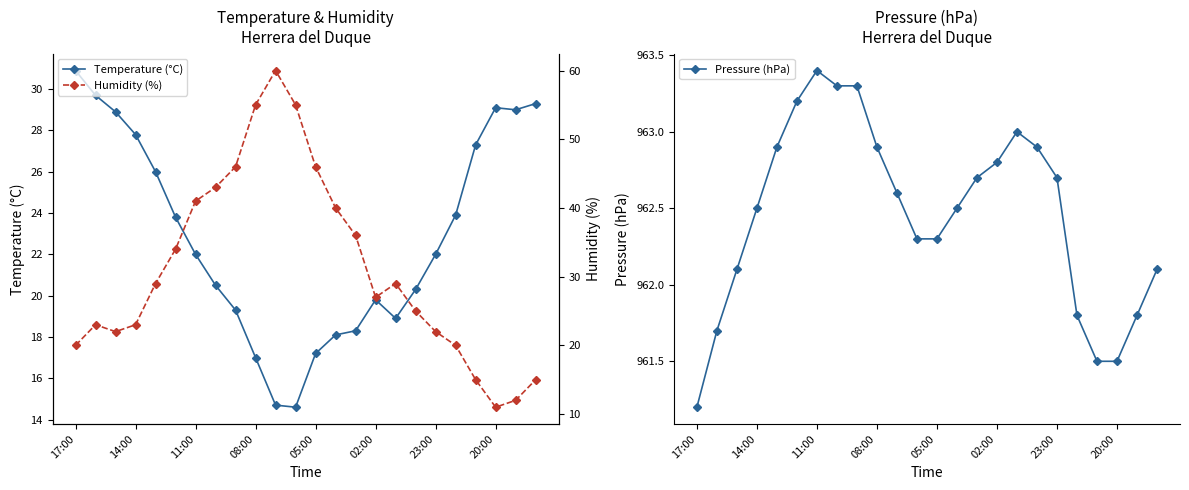

How many lines are shown in the chart?

3